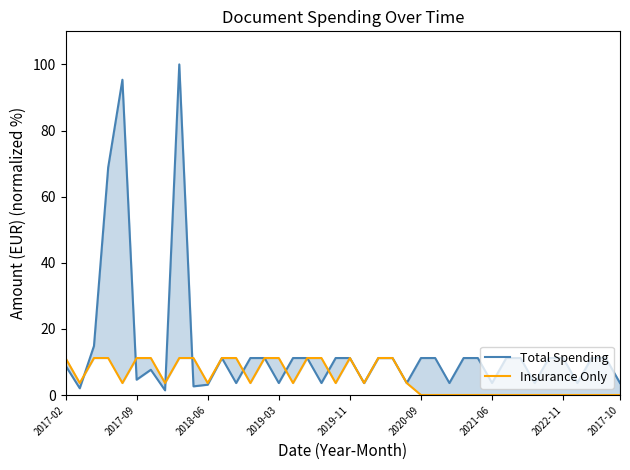

What is the value of the Insurance Only point at the 16th from the left?

11.2